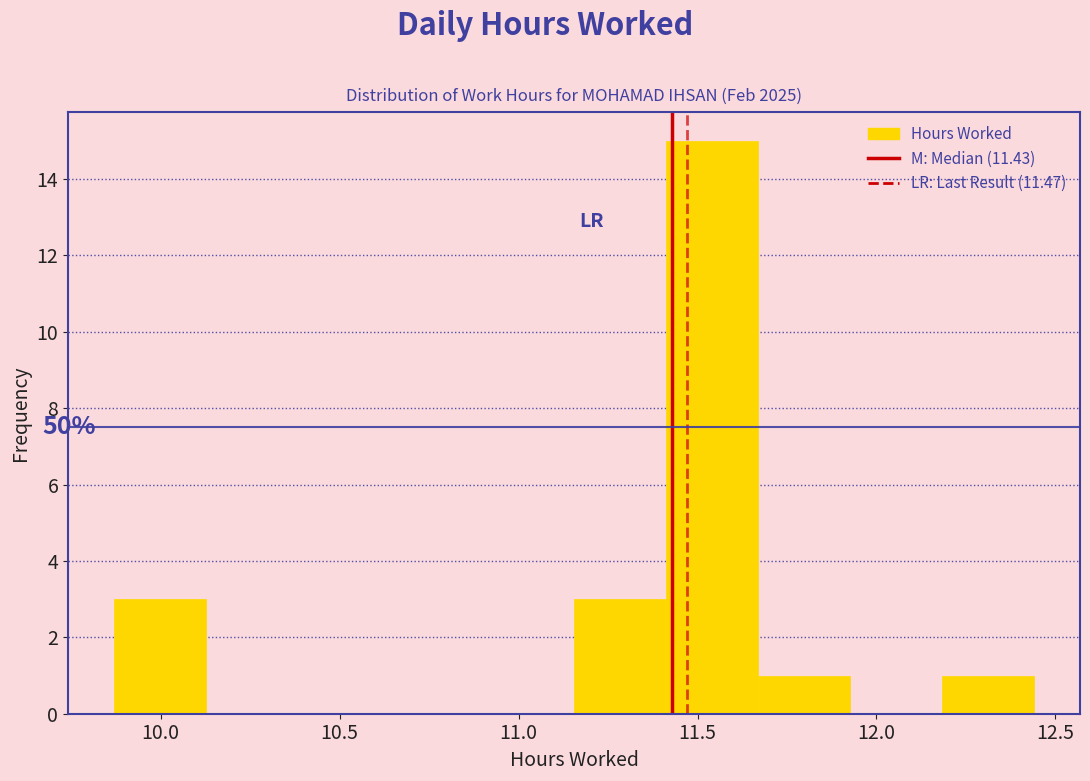

Which range on the x-axis has the tallest bar?

11.40 to 11.65